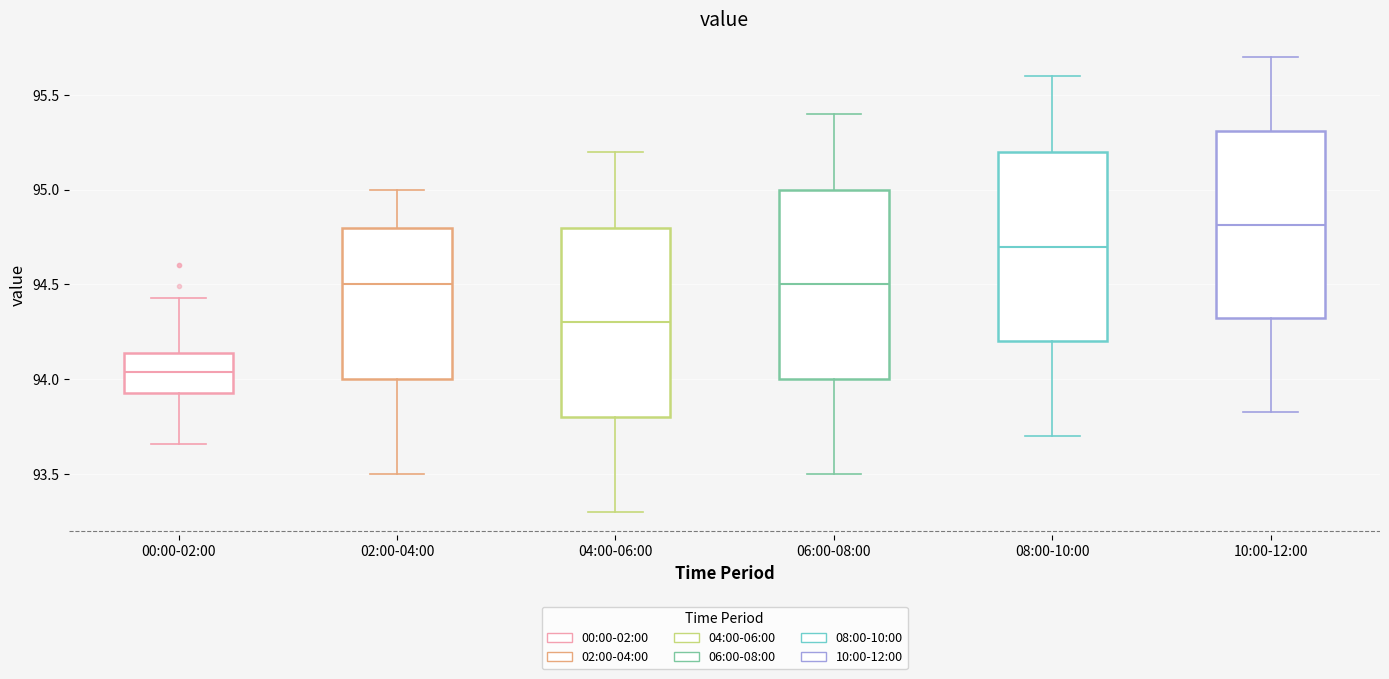

Where is the upper edge of the box for 04:00-06:00 on the y-axis? The values are not printed on the chart, so give them approximately, as read against the axis.

94.80